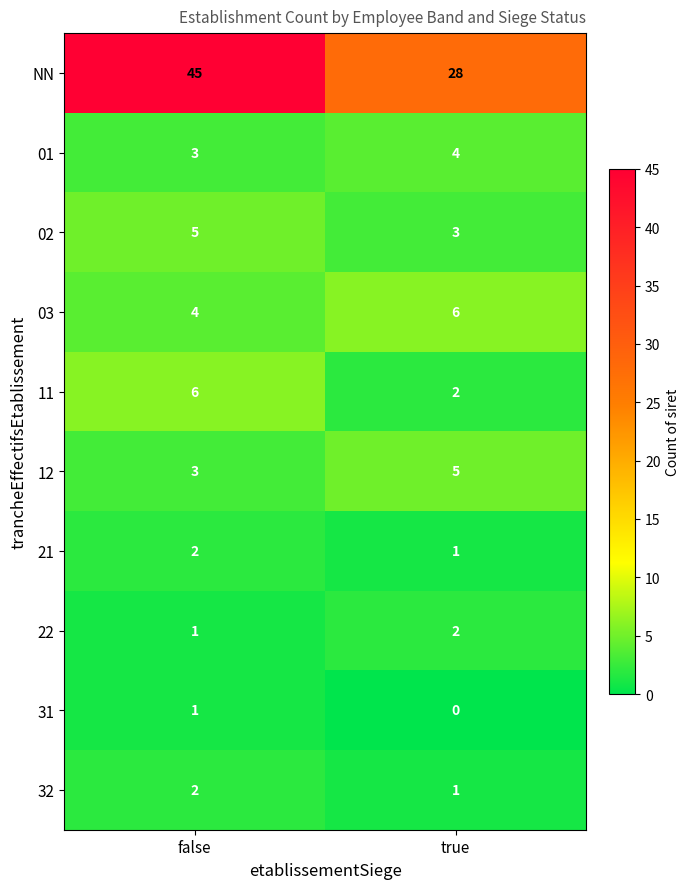

Which series has the largest range (max minus min)?

NN